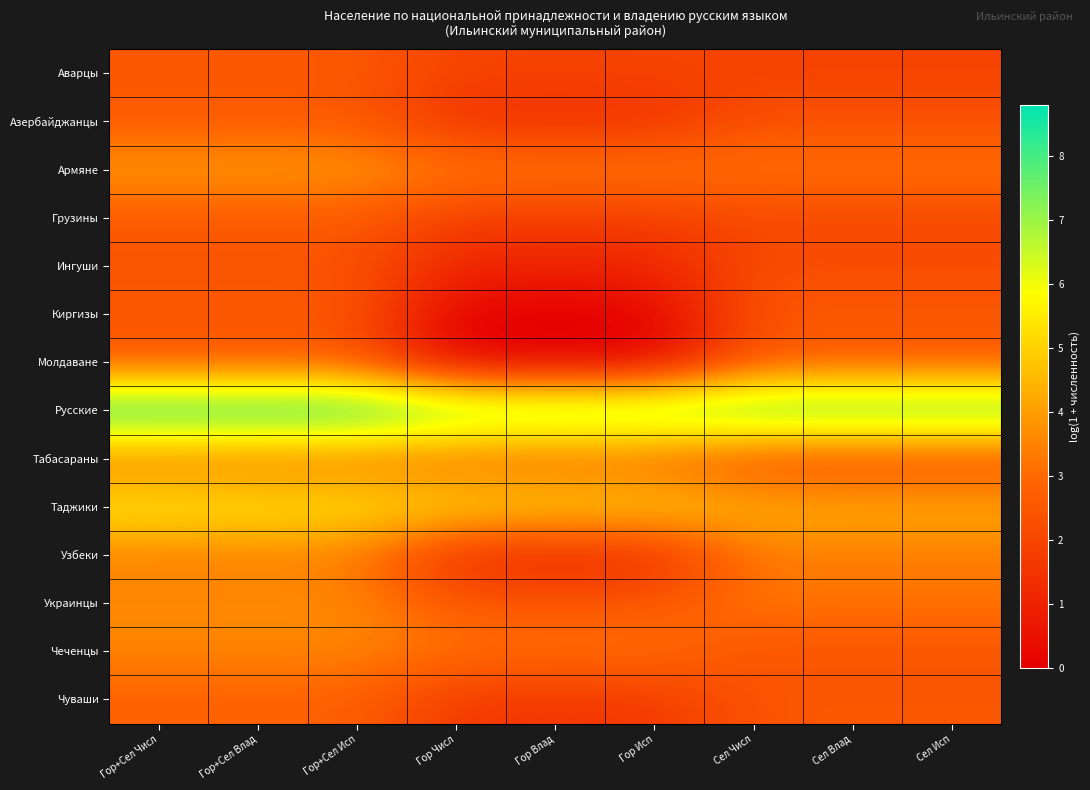

Which series has the widest spread of values?

Киргизы